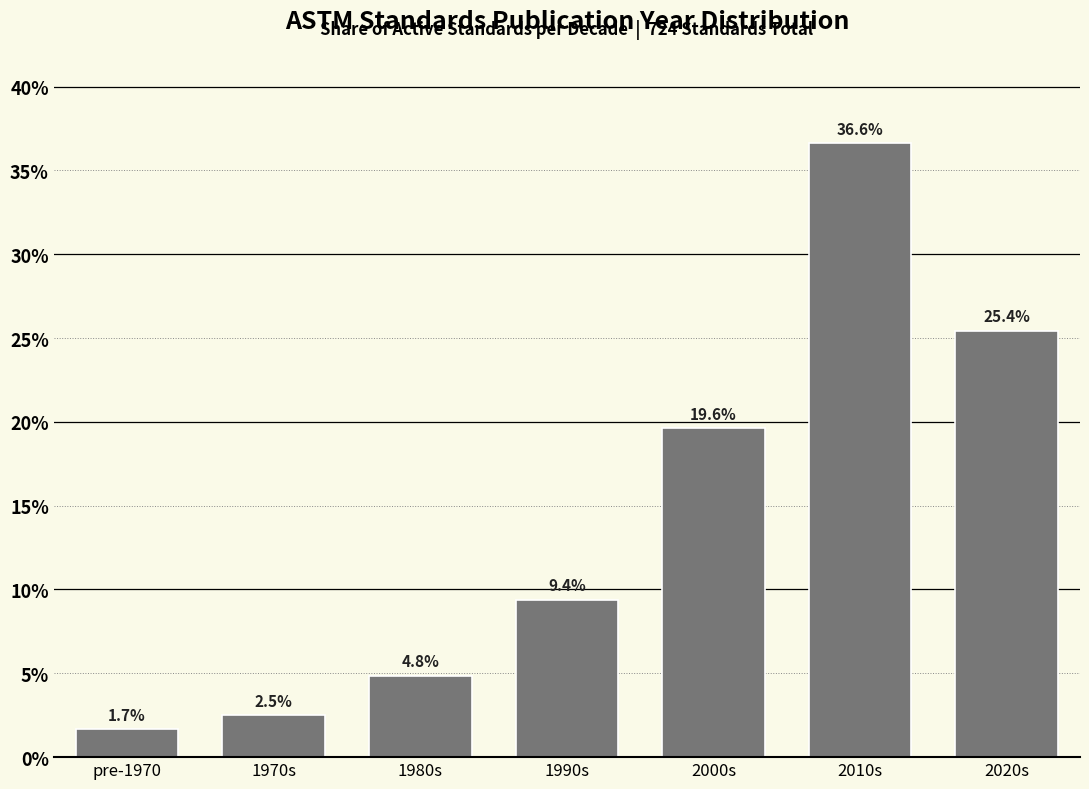

Reading left to right, list all the values displayed in this chart.

pre-1970=1.7	1970s=2.5	1980s=4.8	1990s=9.4	2000s=19.6	2010s=36.6	2020s=25.4